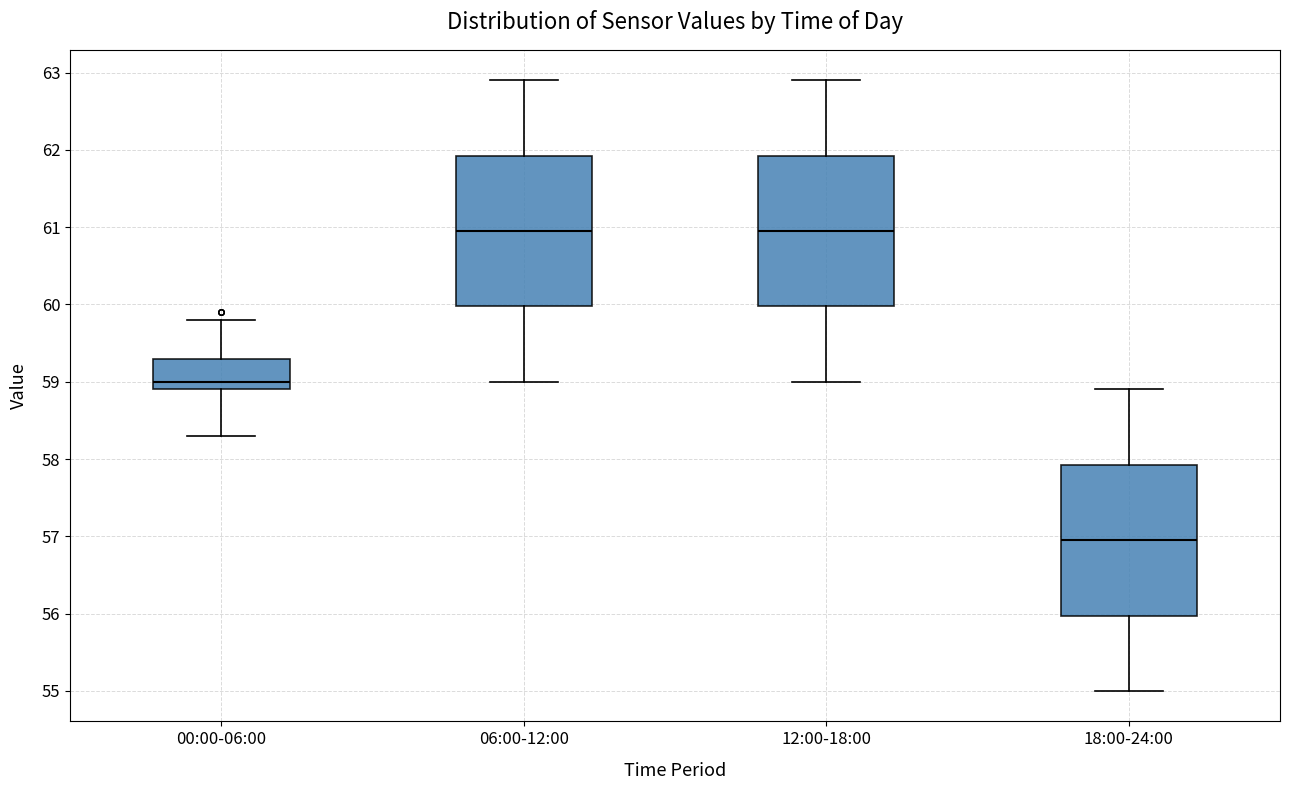

Where is the upper edge of the box for 12:00-18:00 on the y-axis? The values are not printed on the chart, so give them approximately, as read against the axis.

61.9